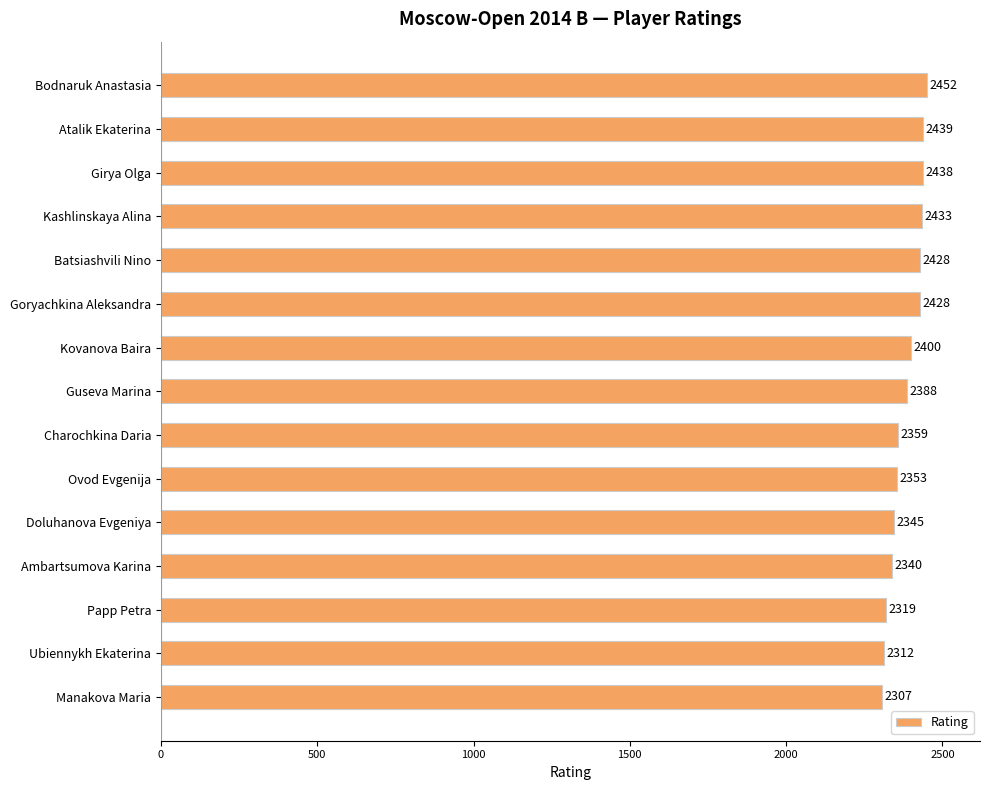

True or false: the data shows 3028 at Manakova Maria.

False